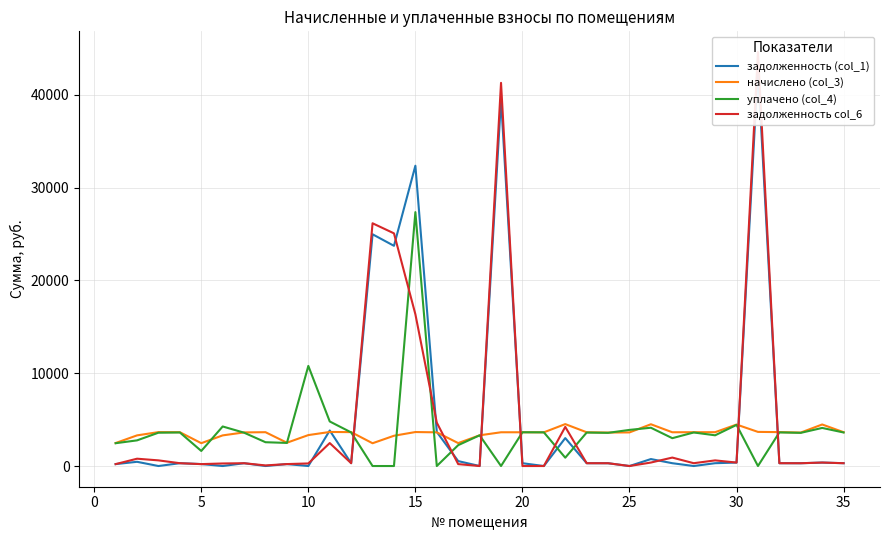

How many times do начислено (col_3) and задолженность (col_1) cross each other?

8